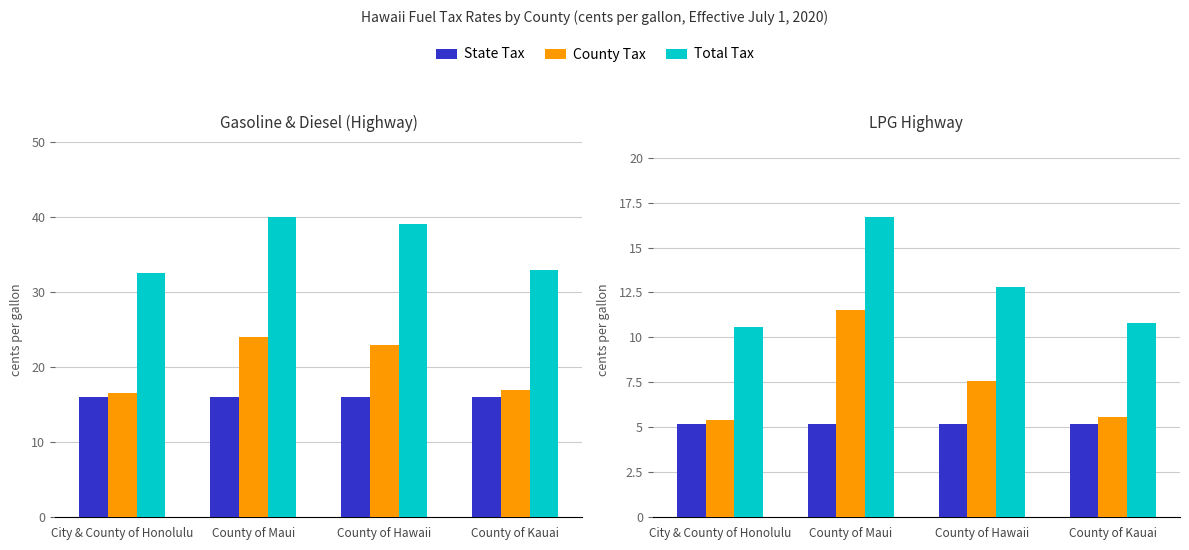

Which category has the lowest value across all series?

City & County of Honolulu